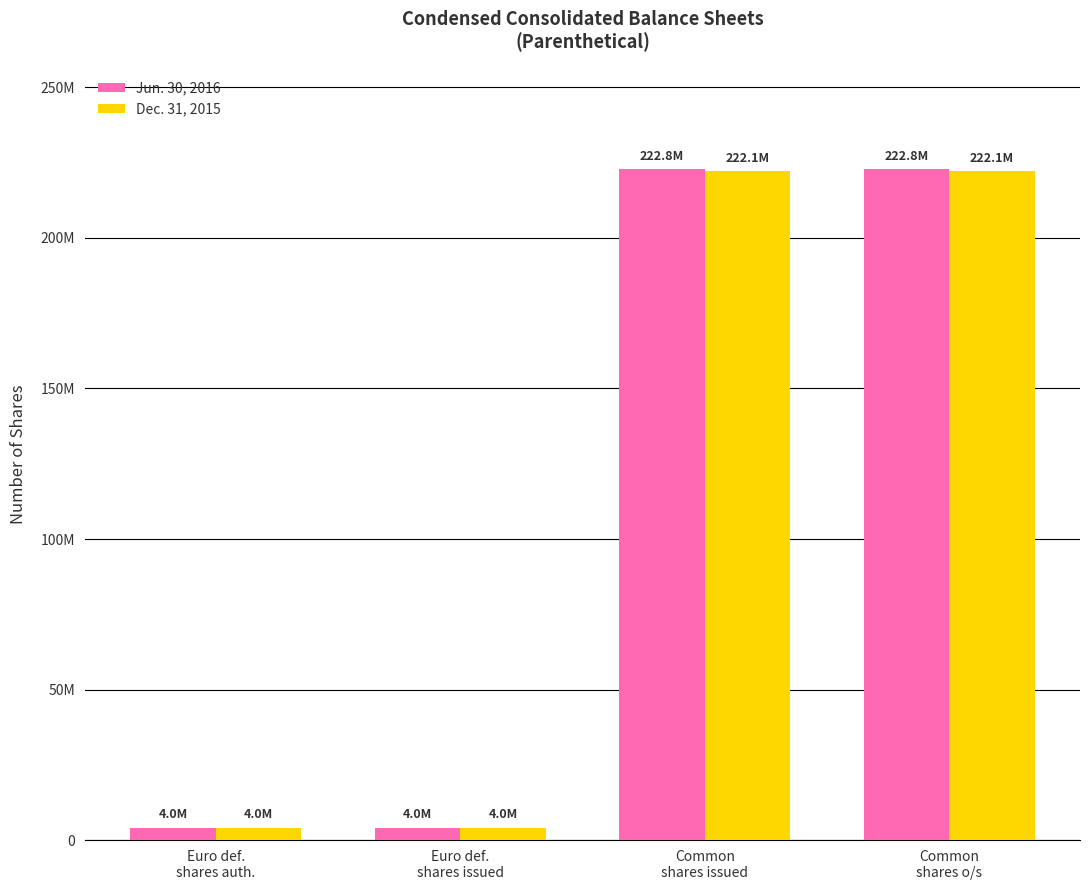

Reading right to left, what are all the values shown in this chart?

Jun. 30, 2016: 222765414	222765414	4000000	4000000
Dec. 31, 2015: 222124282	222124282	4000000	4000000